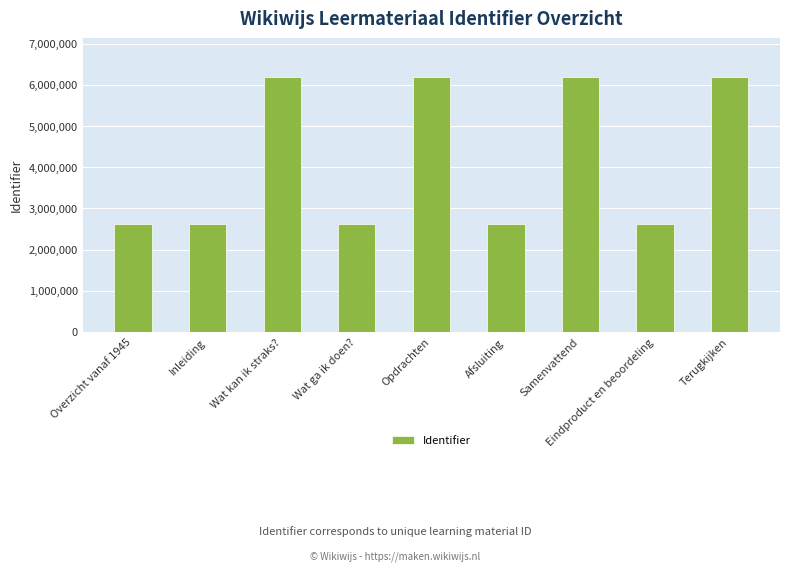

What is the sum of all values?

37914005